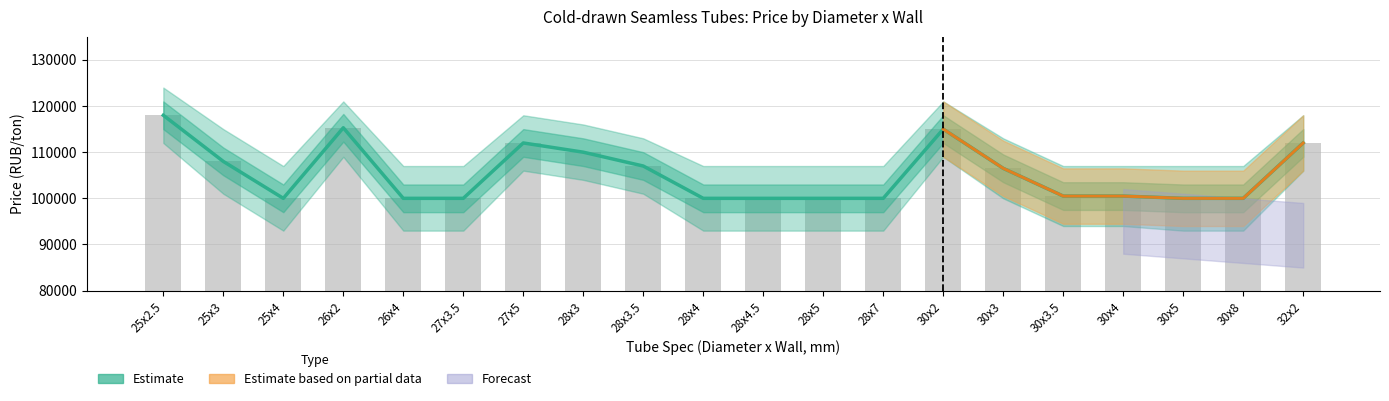

What is the difference between the Raw Price values at 25x3 and 30x3?

1500